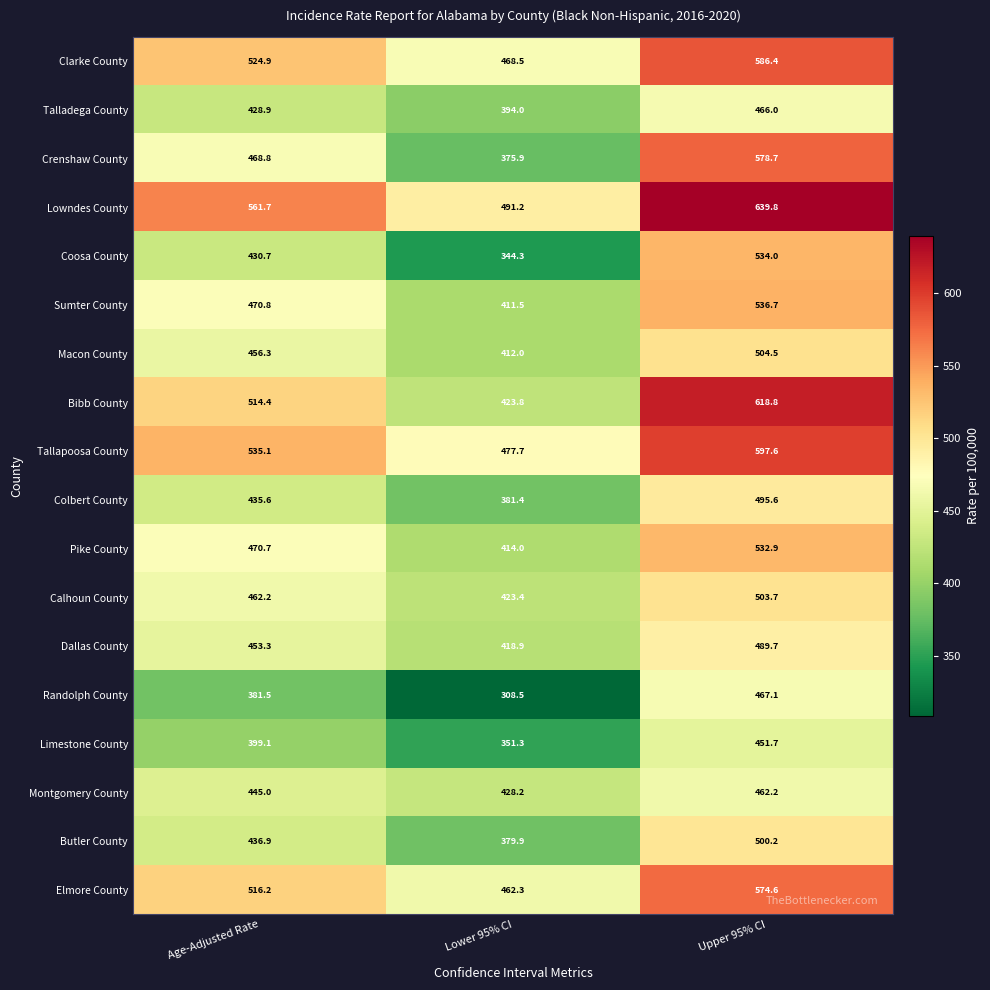

List the series in order of their peak value, lowest first.

Limestone County, Montgomery County, Talladega County, Randolph County, Dallas County, Colbert County, Butler County, Calhoun County, Macon County, Pike County, Coosa County, Sumter County, Elmore County, Crenshaw County, Clarke County, Tallapoosa County, Bibb County, Lowndes County